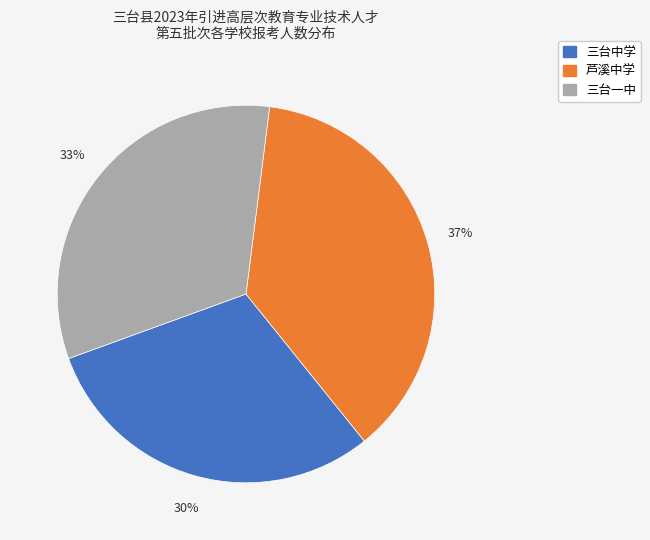

Approximately how many times larger is the value at 三台中学 compared to 三台一中?

0.9